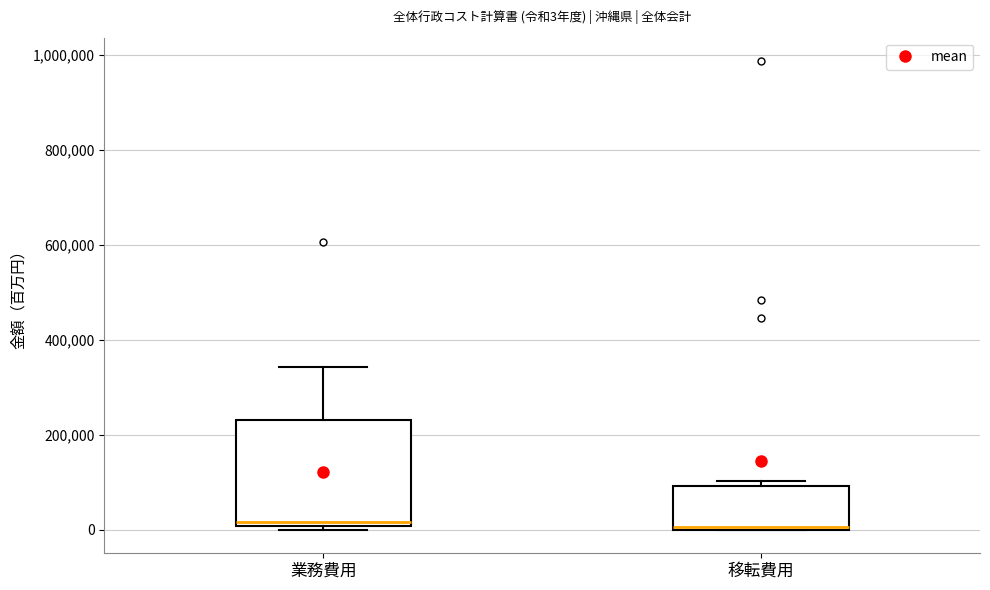

Comparing the boxes themselves (not the whiskers), which one is the tallest?

業務費用